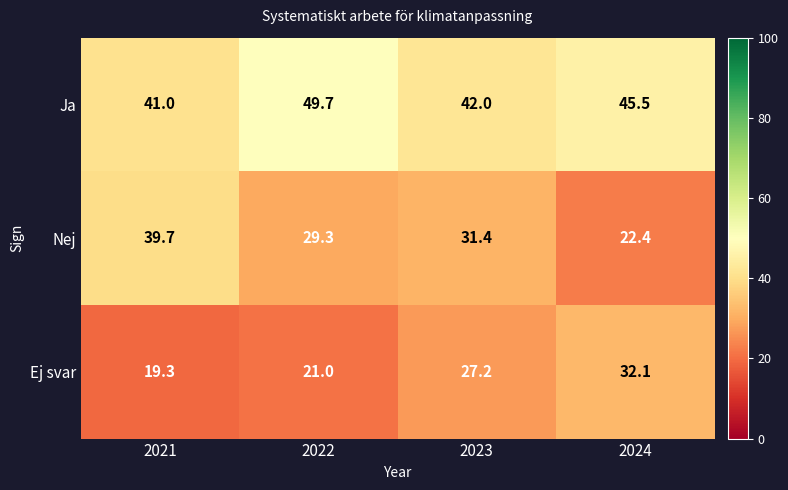

Which series has the largest range (max minus min)?

Nej